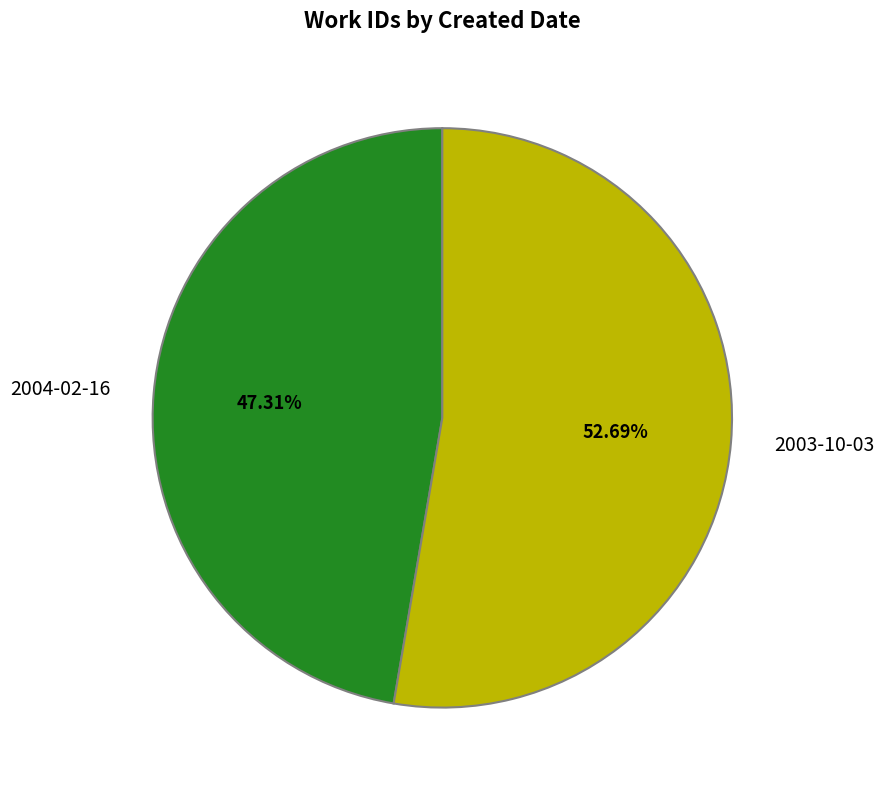

Which category accounts for the majority?

2003-10-03